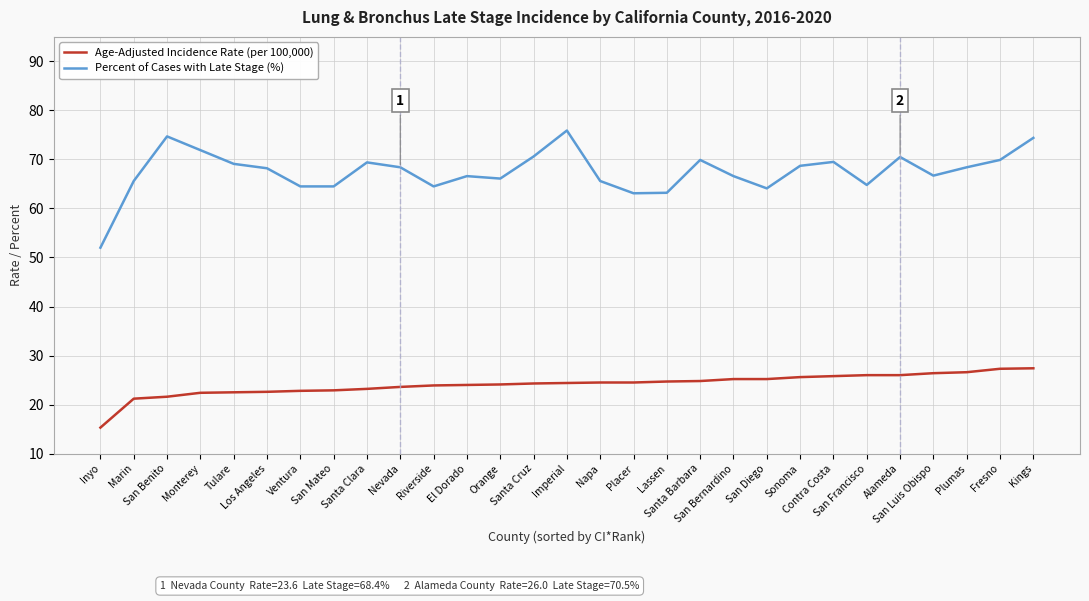

What position from the left is Napa?

16